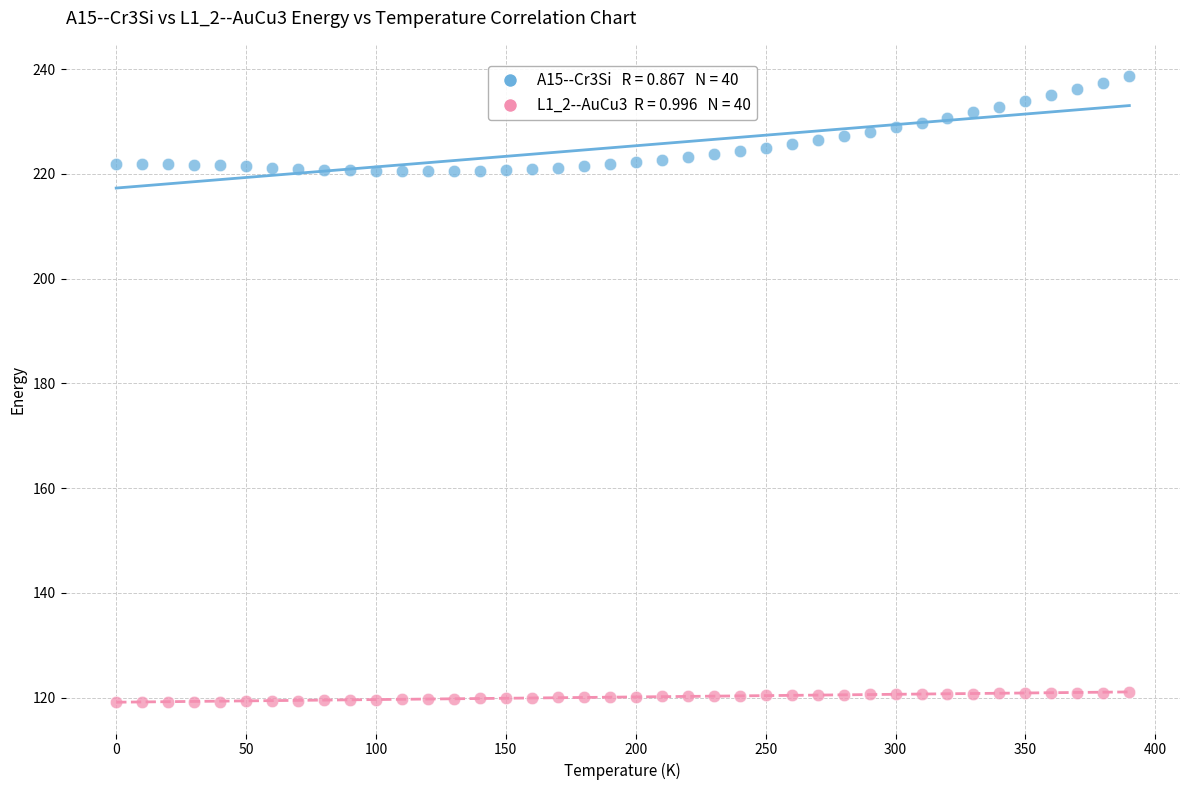

Across all data points, what is the range of X values (max minus min)?

390.0